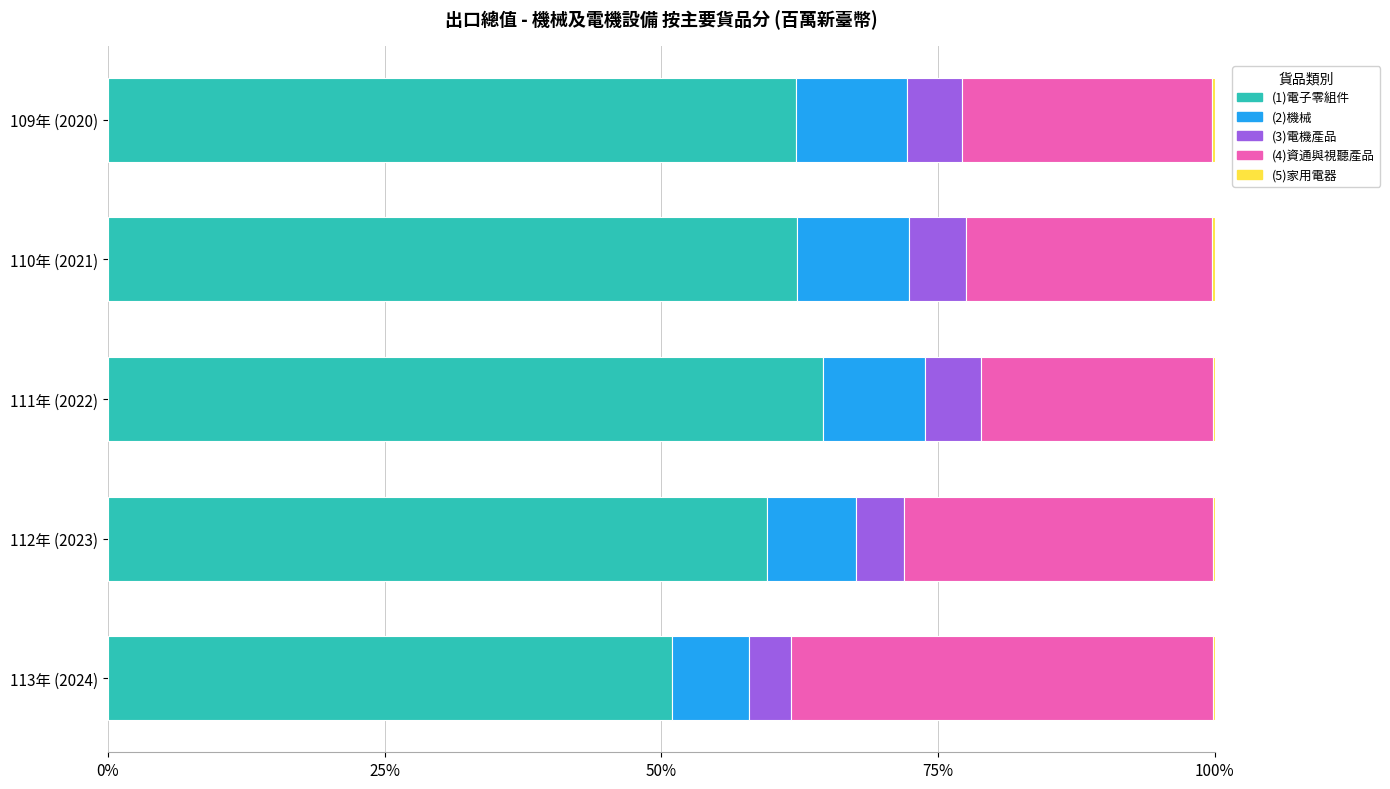

True or false: (1)電子零組件 has a value of 86.5 at 113年 (2024).

False